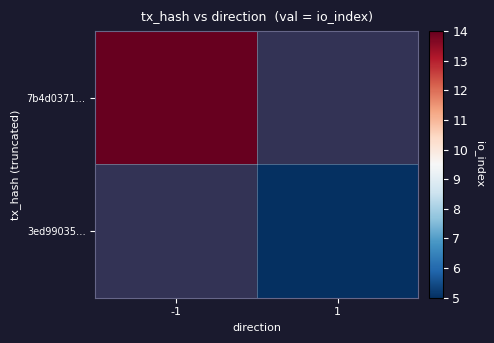

True or false: 7b4d0371… has a value of 5.4 at -1.

False